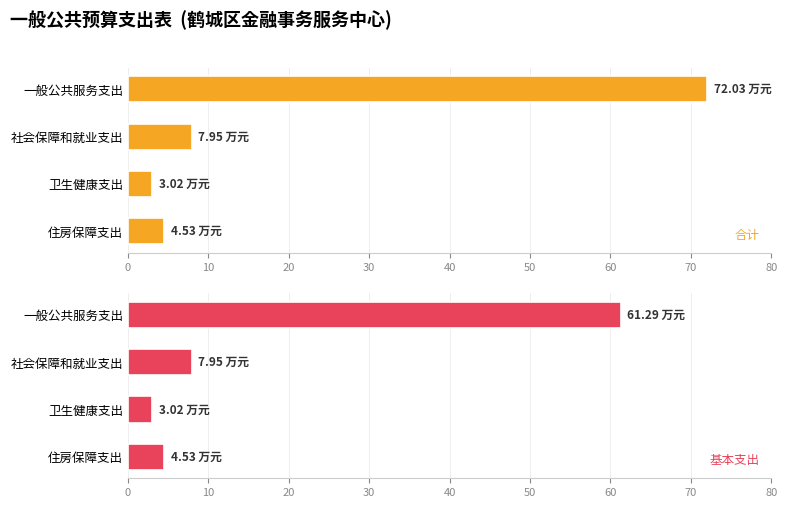

At which label does 合计 reach its peak?

一般公共服务支出